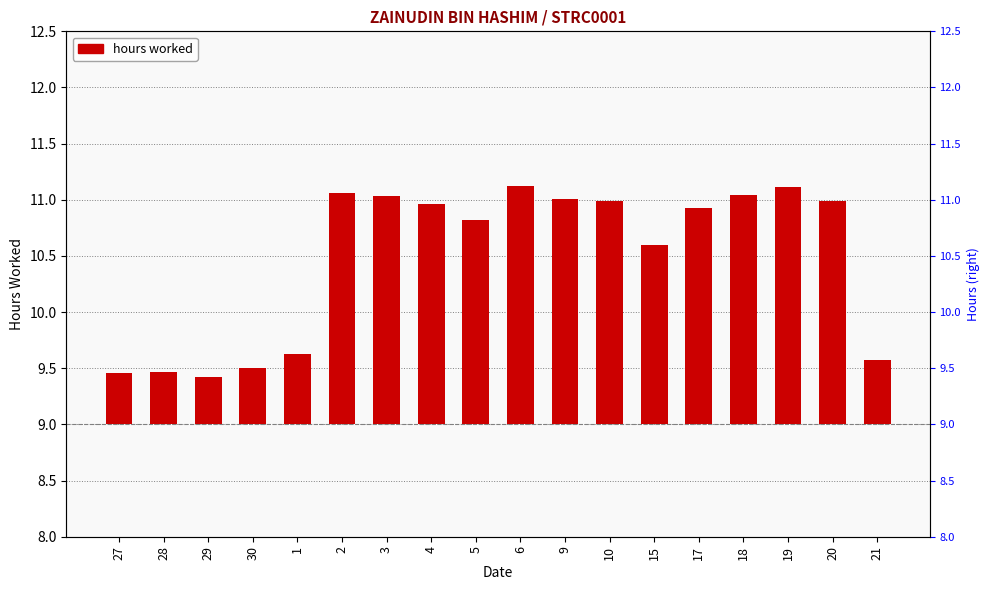

List the labels in order of value, smallest first.

29, 27, 28, 30, 21, 1, 15, 5, 17, 4, 10, 20, 9, 3, 18, 2, 19, 6